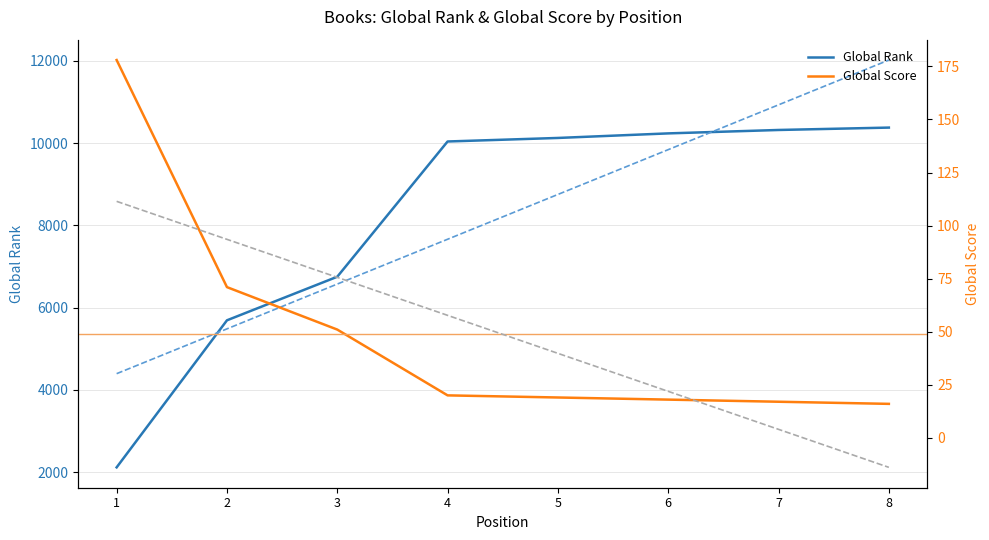

Does the chart display data point markers on the line(s)?

No